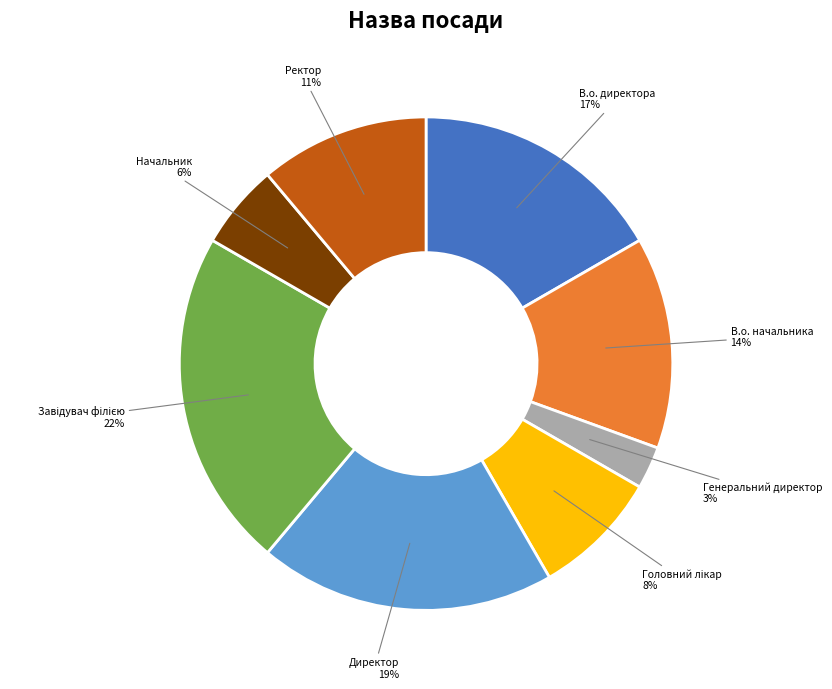

Which has a higher value, В.о. начальника or Директор?

Директор